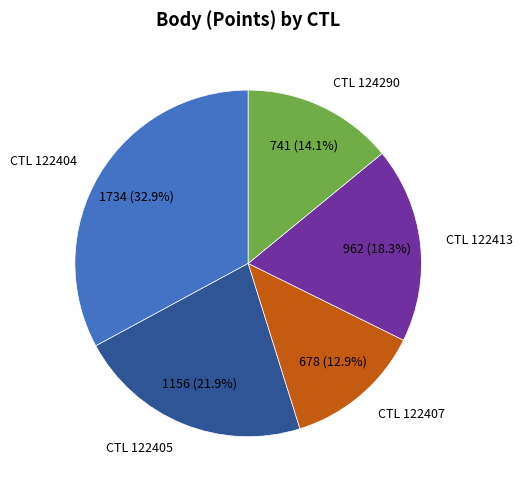

Is there a majority slice in this chart?

No